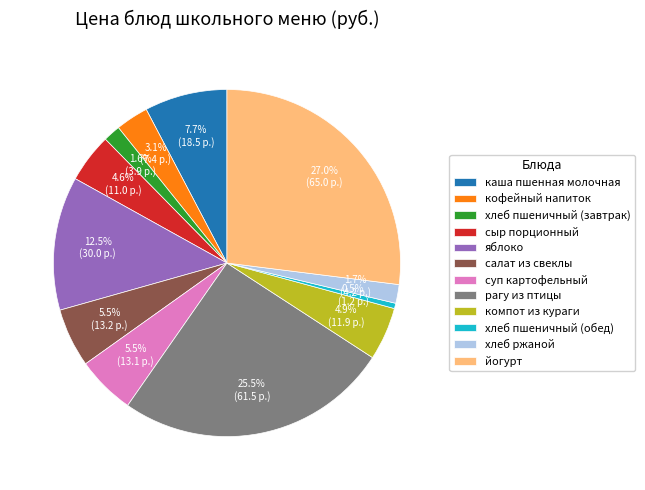

To the nearest percent, what is the difference between the largest and smallest slice percentages?

26%